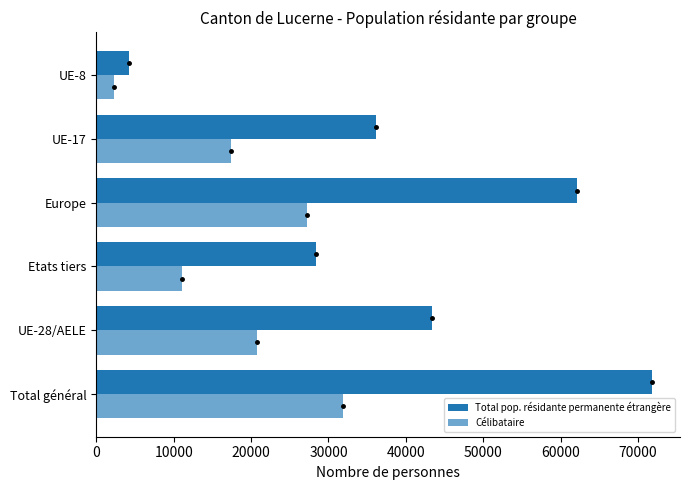

What is the highest value of the Célibataire series?

31841